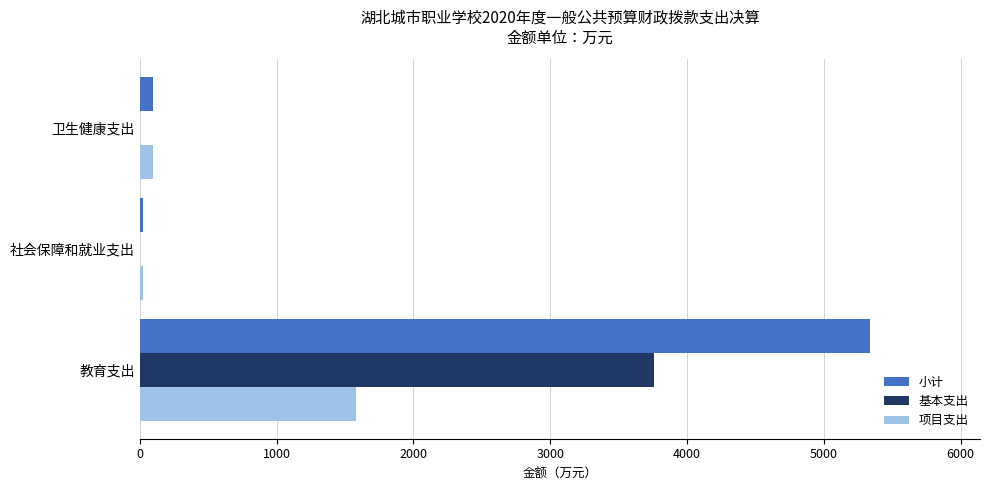

What is the maximum value for 项目支出?

1580.8